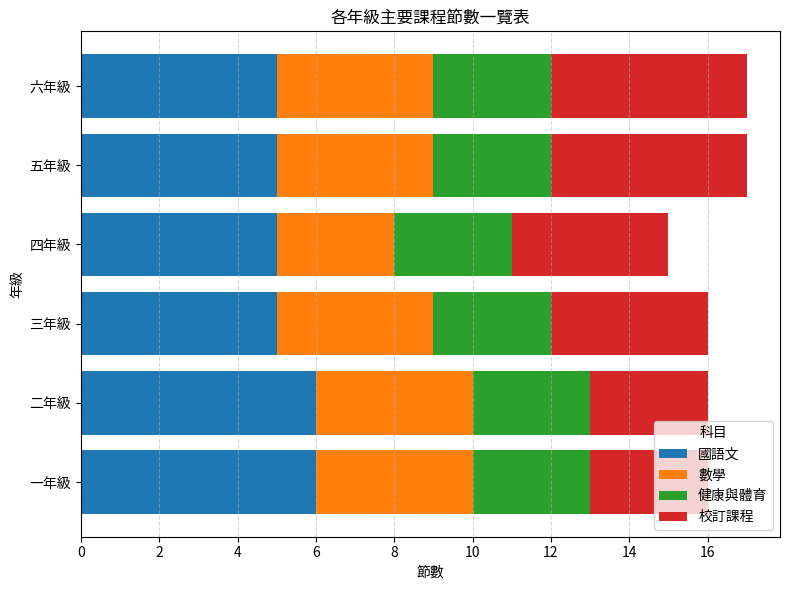

Is it true that 國語文 equals 5 at 四年級?

True